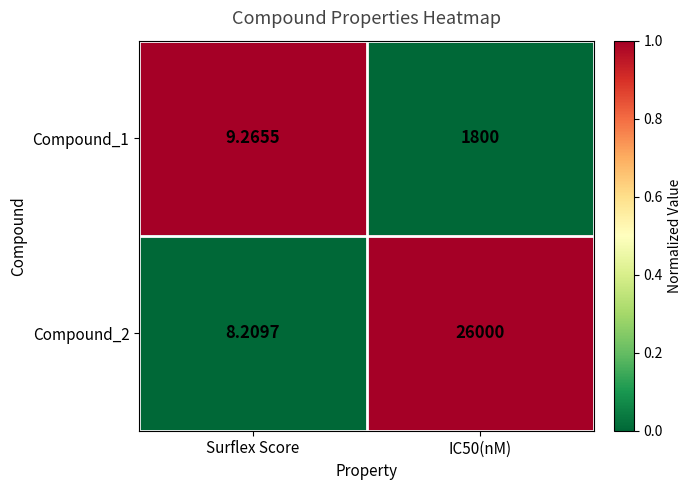

Is the value of Compound_2 at Surflex Score greater than the value of Compound_1 at IC50(nM)?

No